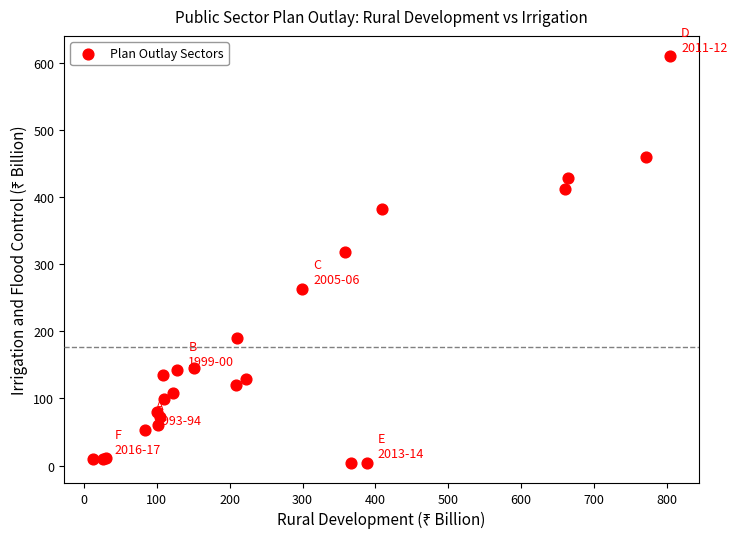

What Y value in the scatter plot is closest to 307?

318.0